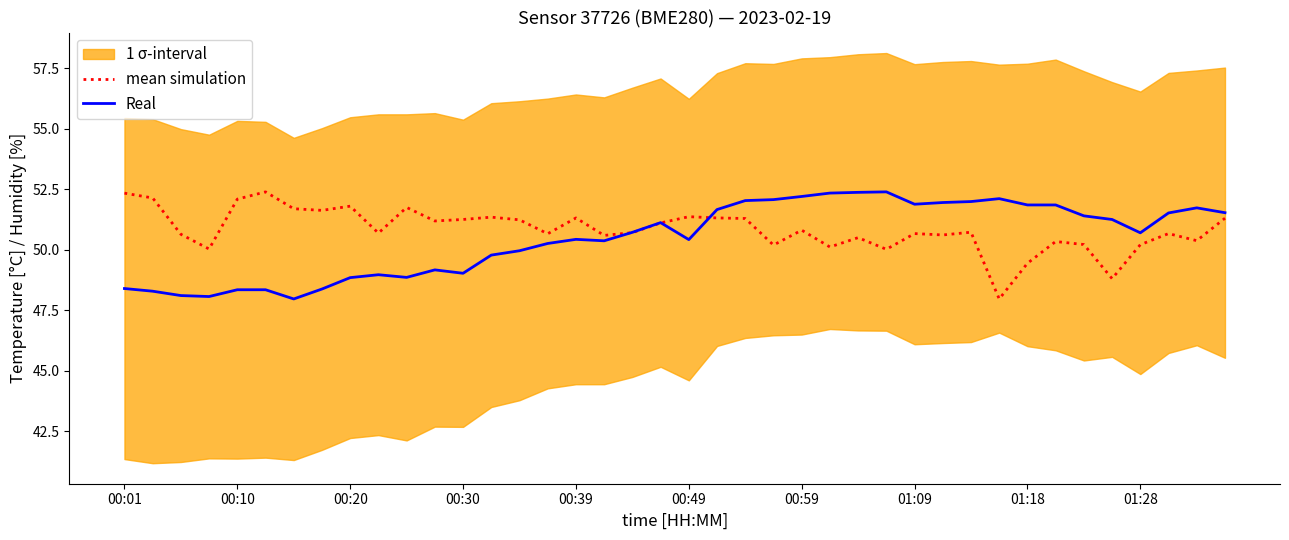

Which series has the widest spread of values?

mean simulation